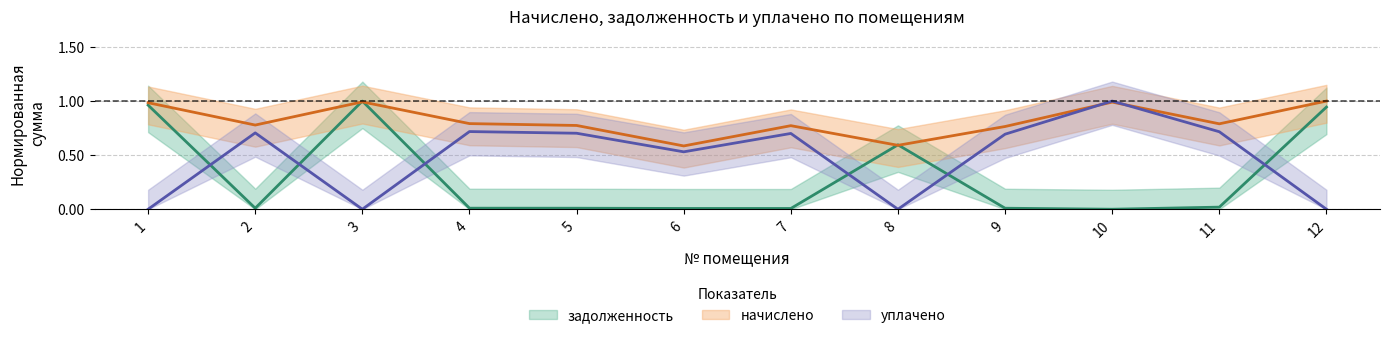

At which category is the sum across all series the highest?

3